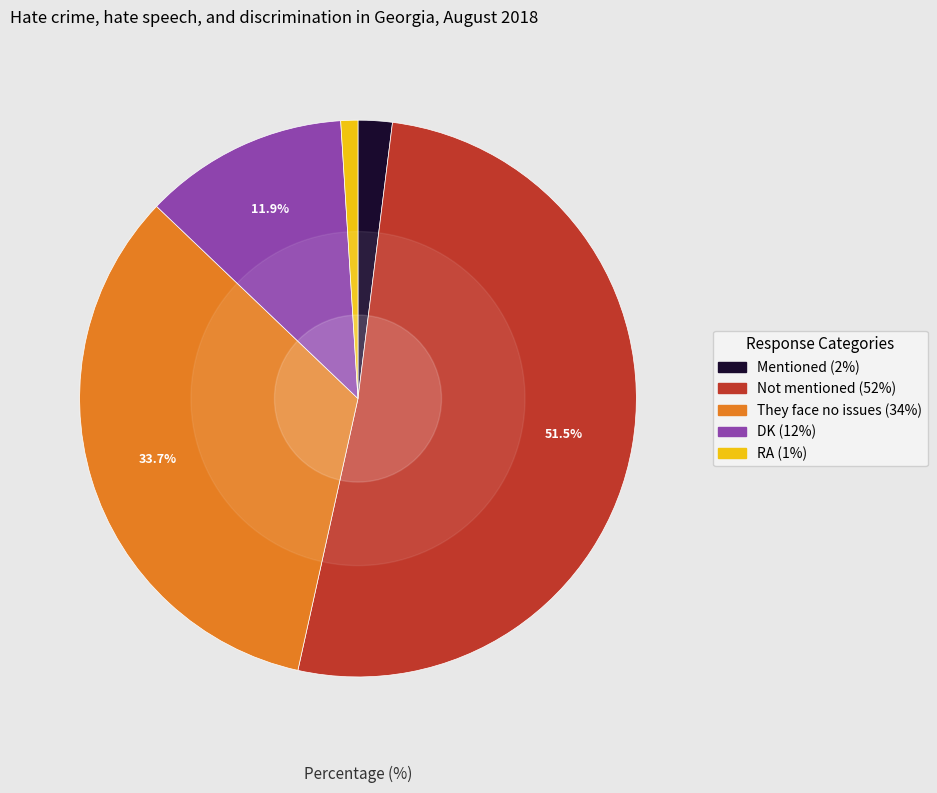

Is the sum of Not mentioned and Mentioned greater than half?

Yes